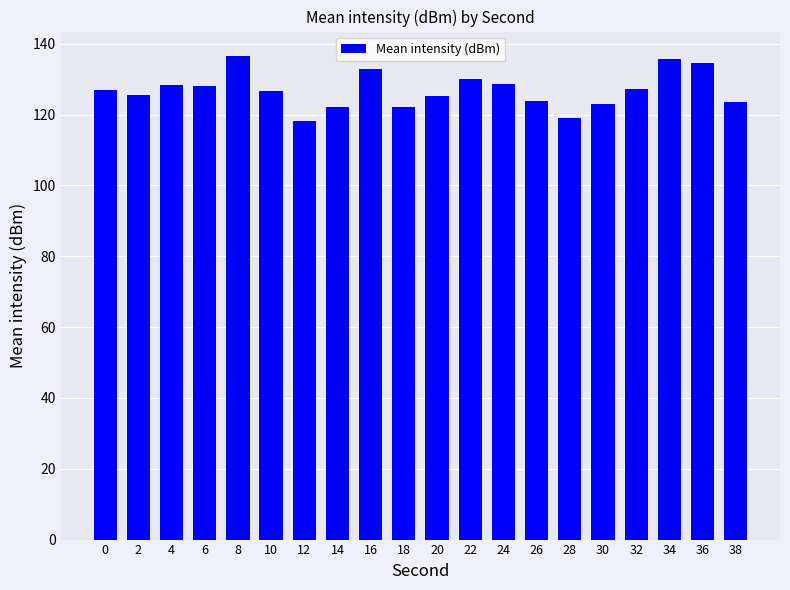

What is the difference between the second highest and second lowest values?

16.7